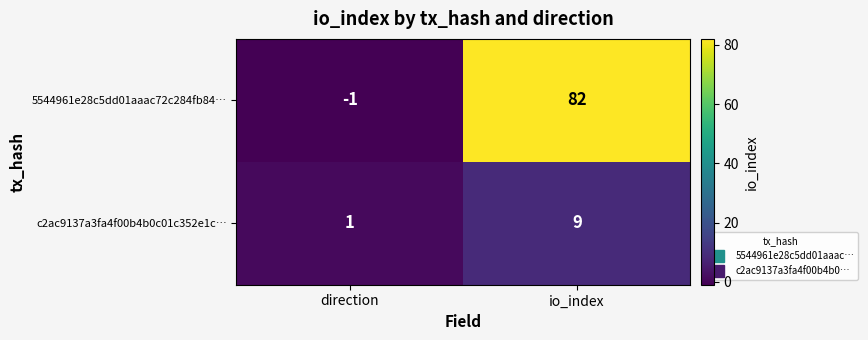

What is the sum of the c2ac9137a3fa4f00b4b0c01c352e1c… values at io_index and direction?

10